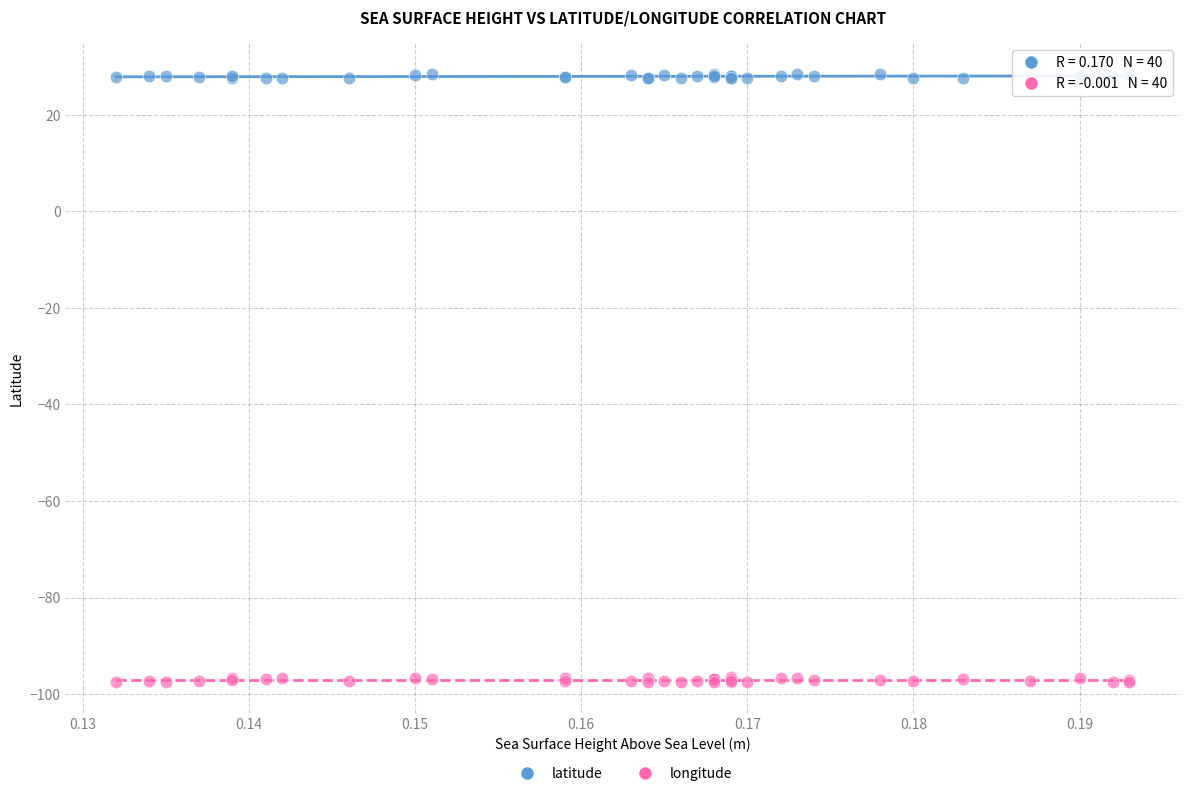

What are all the series names shown in the legend?

latitude, longitude